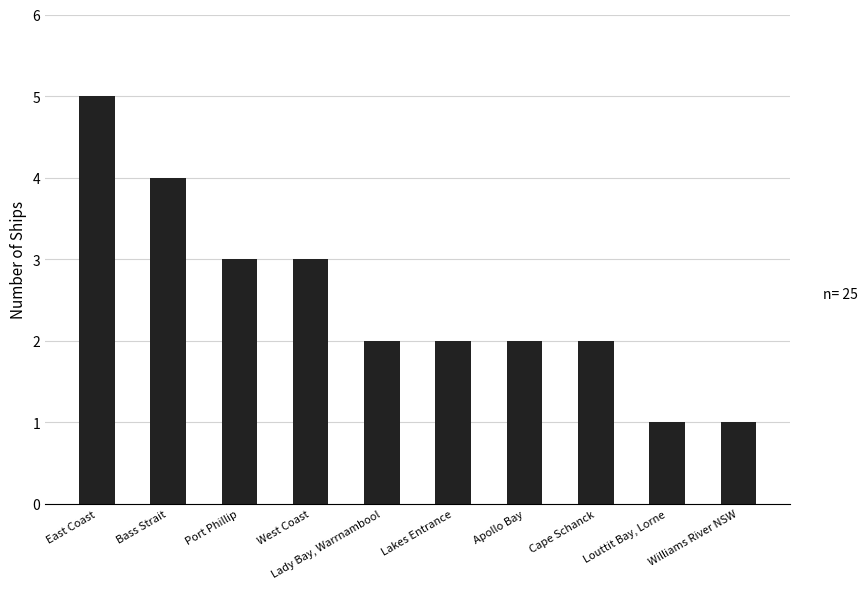

Which label corresponds to the largest value in the chart?

East Coast